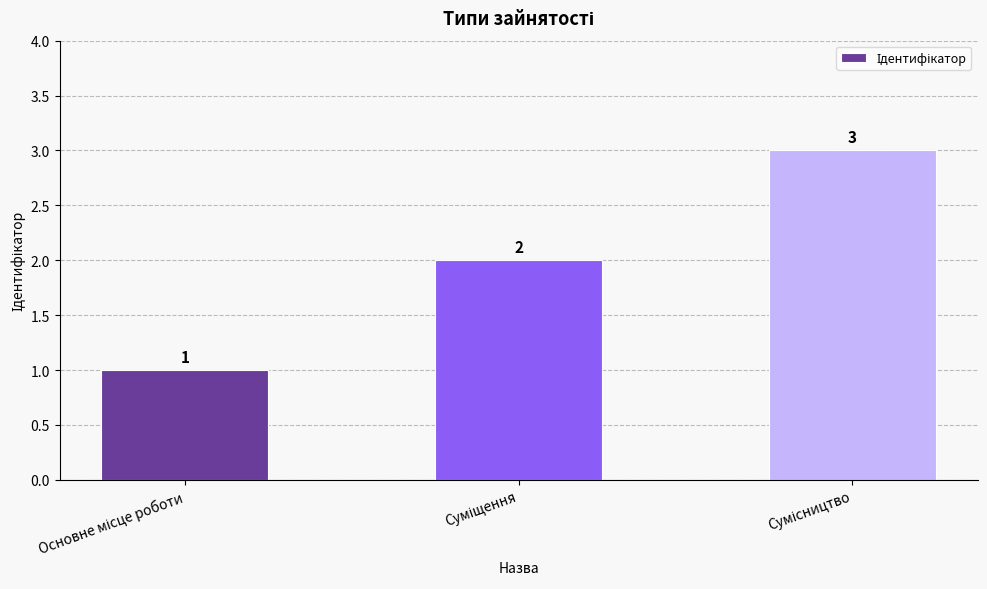

How many values are between 1 and 3?

3